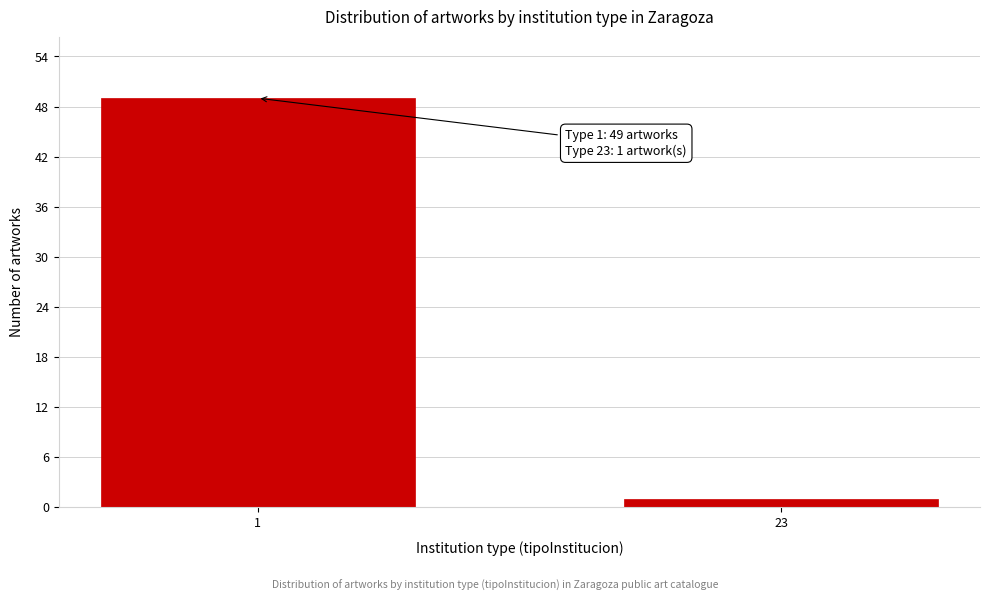

Reading left to right, what are all the values shown in this chart?

1=49	23=1